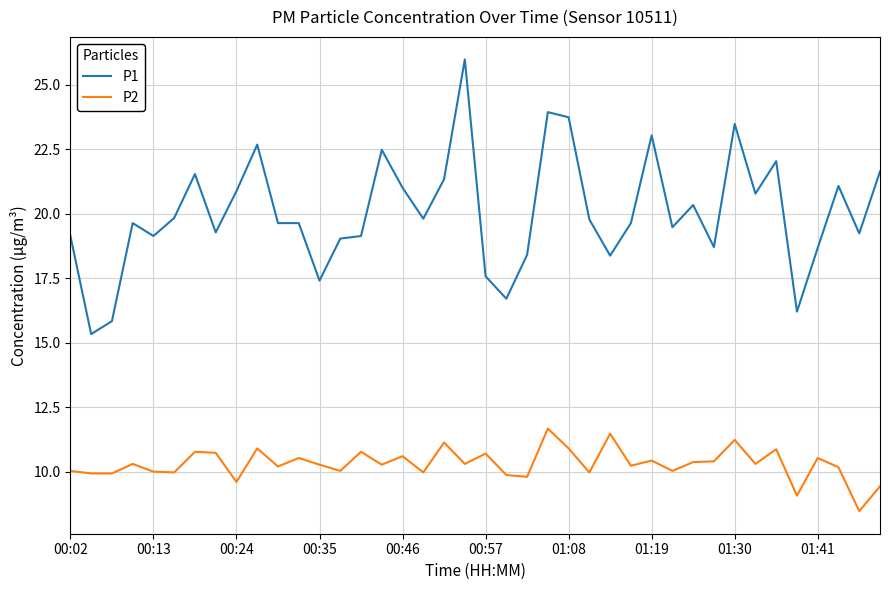

Which series has the largest total across all categories?

P1